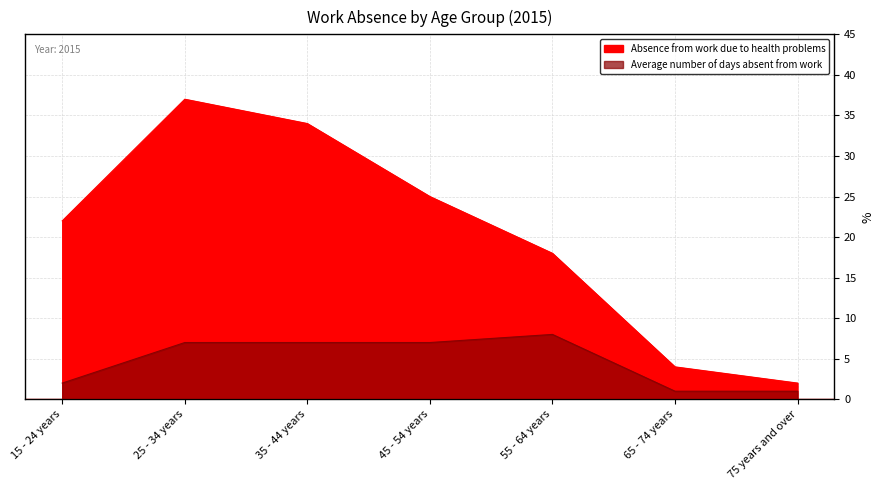

Between 25 - 34 years and 45 - 54 years, which is larger?

25 - 34 years